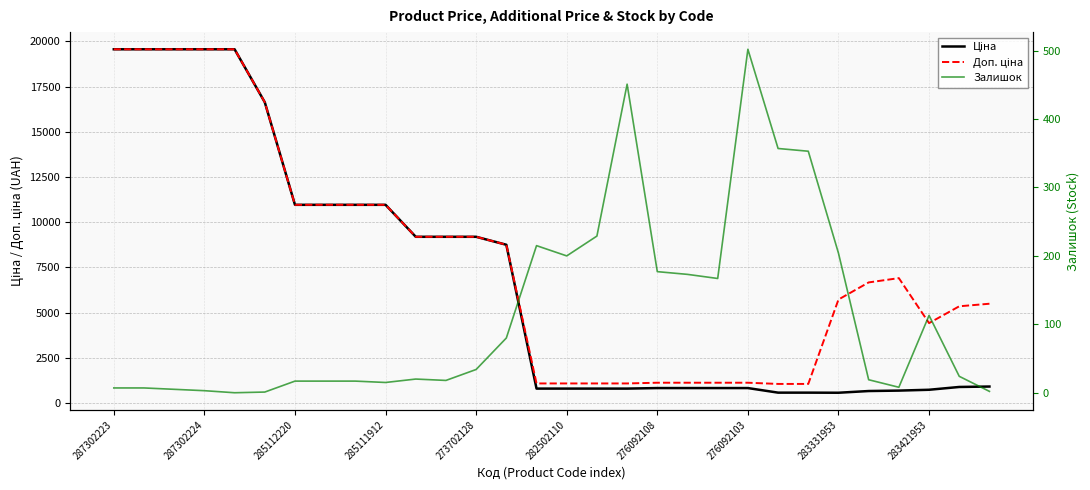

At 23, list the series in order from largest to smallest.

Доп. ціна, Ціна, Залишок